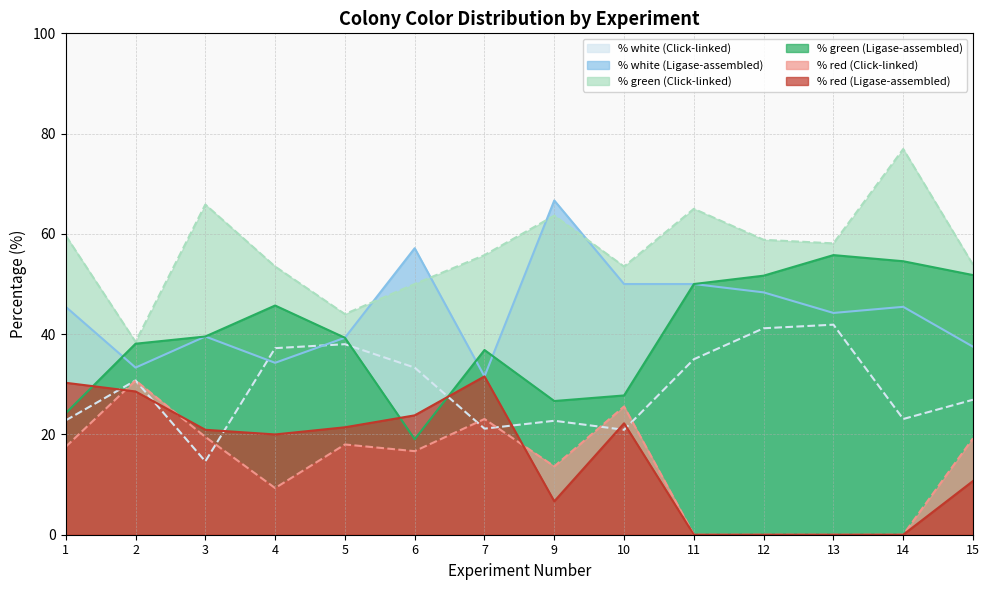

True or false: % green (Ligase-assembled) has more than 2 interior local peaks.

True